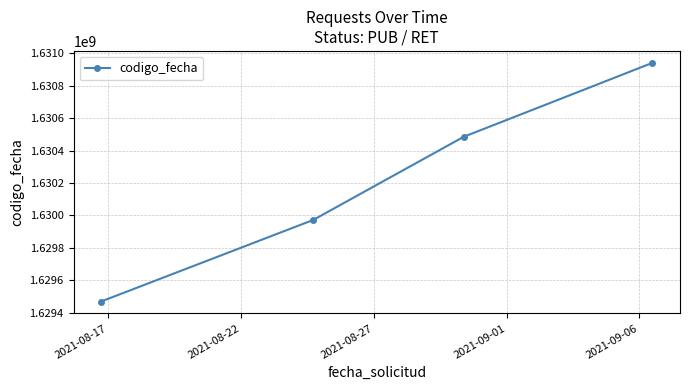

What is the average value?

1630216346